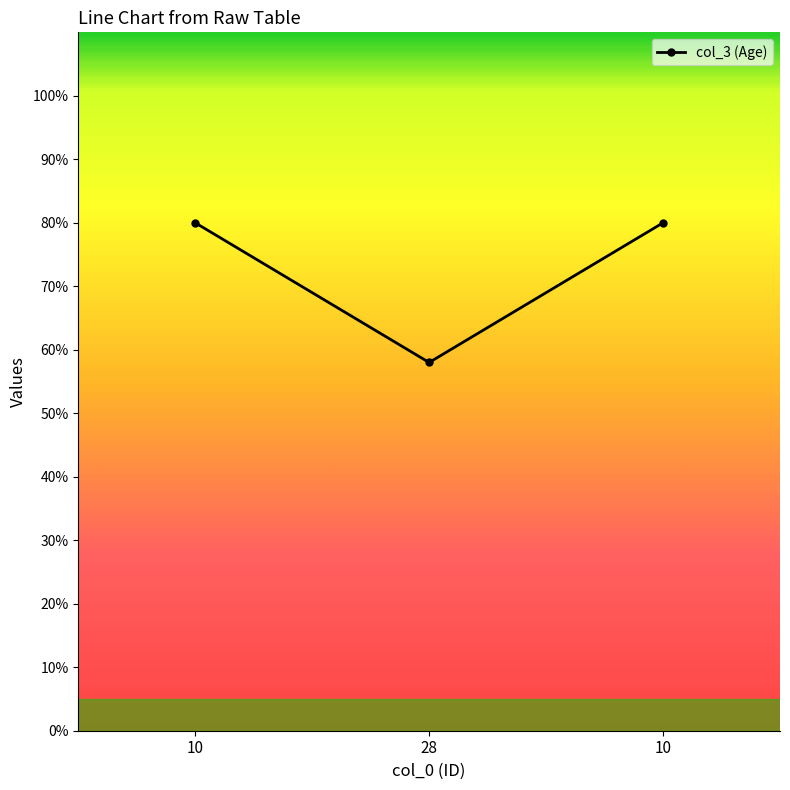

What is the value of the 3rd point from the left?

80.0